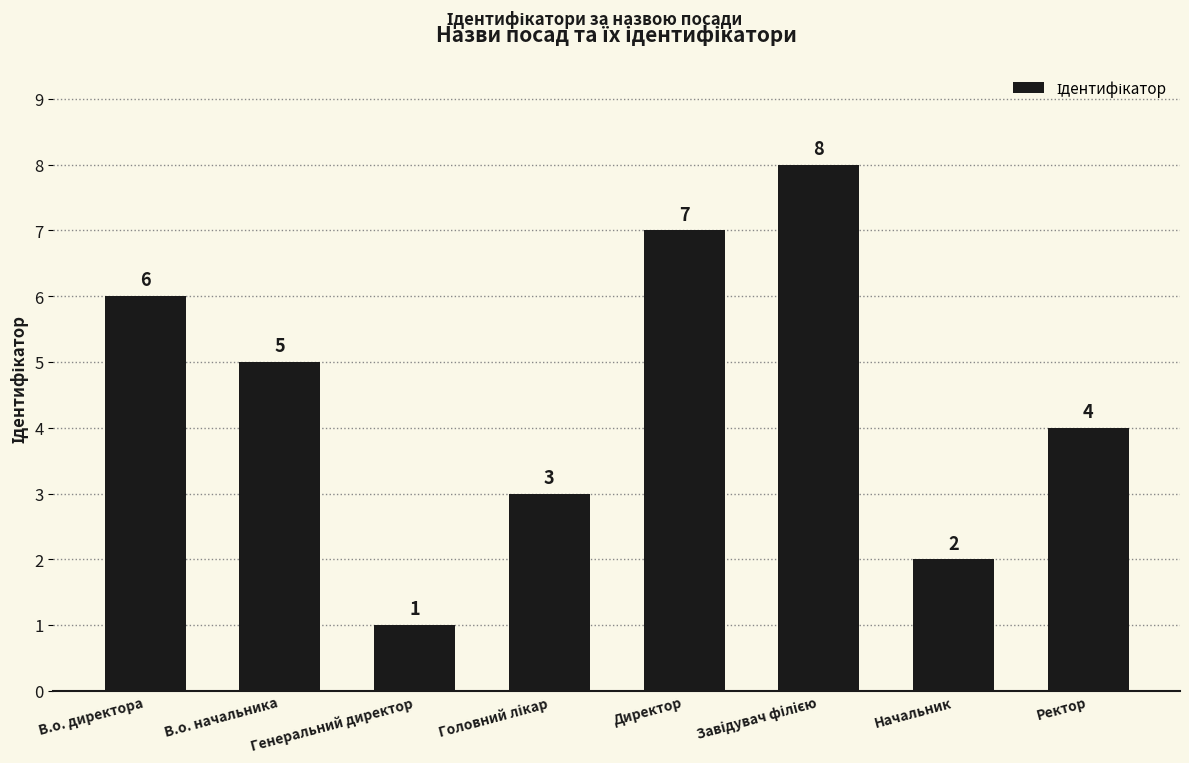

What is the value of the 3rd bar from the left?

1